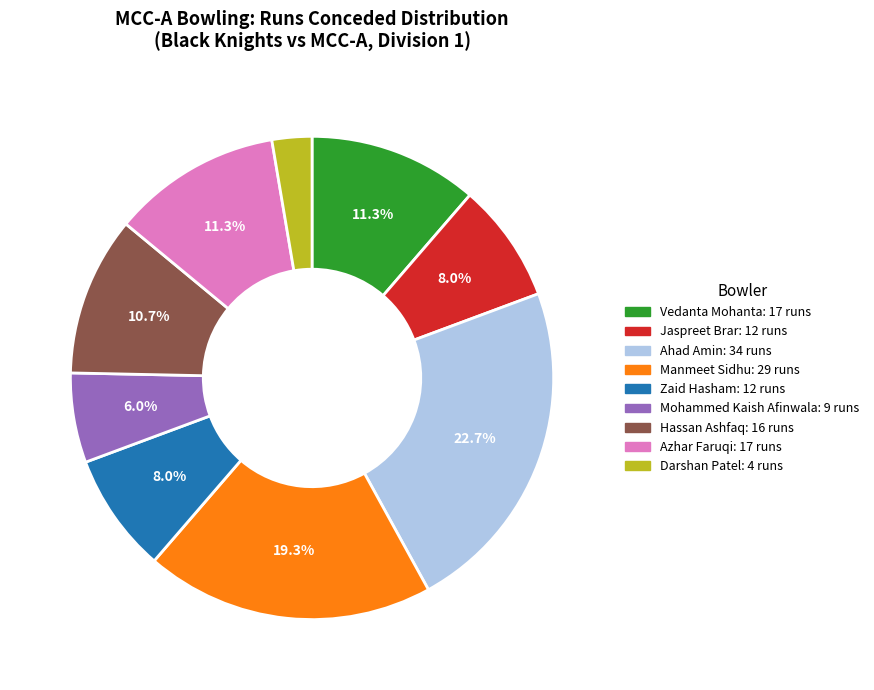

Is there a majority slice in this chart?

No